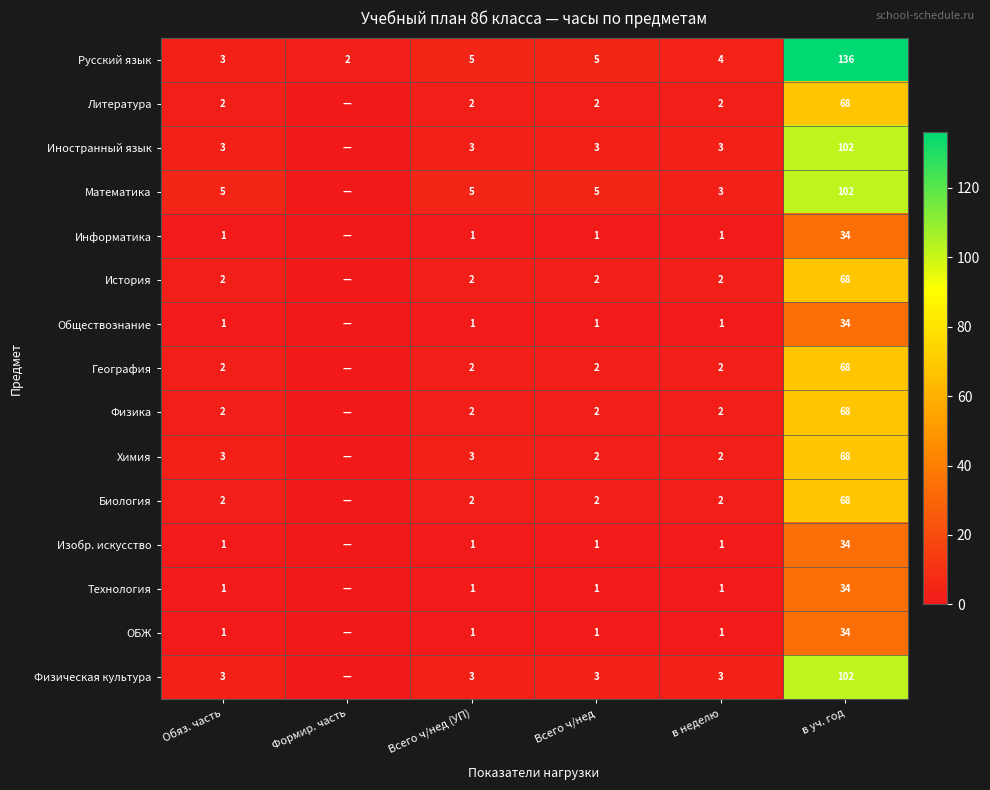

What is the minimum value for Русский язык?

2